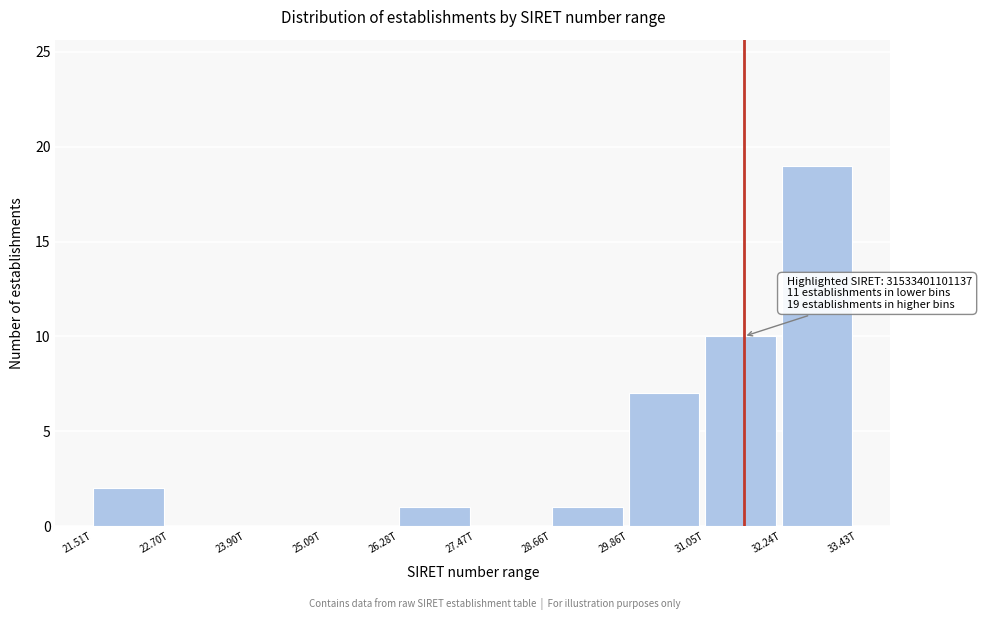

Reading right to left, what are all the values shown in this chart?

32.24T=19	31.05T=10	29.86T=7	28.66T=1	27.47T=0	26.28T=1	25.09T=0	23.90T=0	22.70T=0	21.51T=2